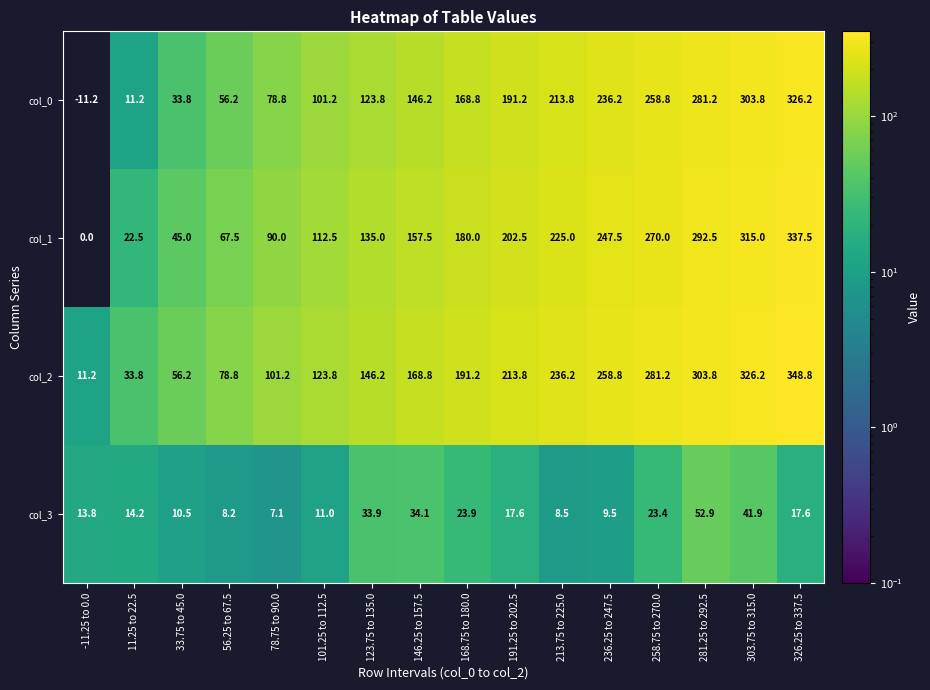

The value of col_1 at 78.75 to 90.0 is 44.1. True or false?

False